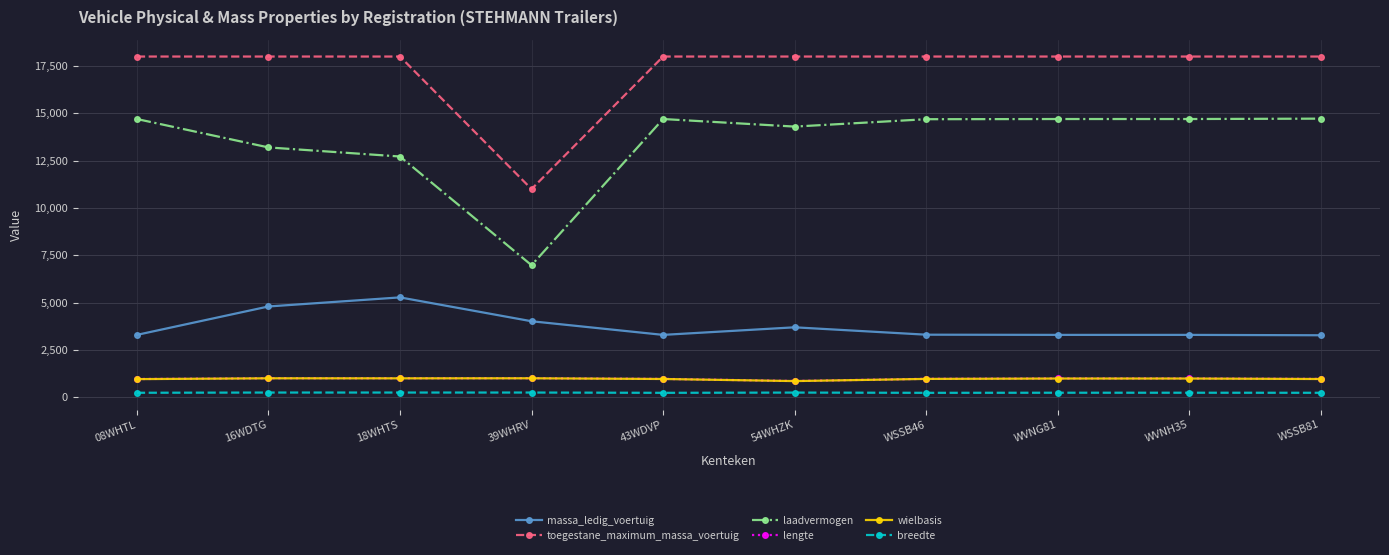

The toegestane_maximum_massa_voertuig series shows 11000 at 39WHRV. True or false?

True